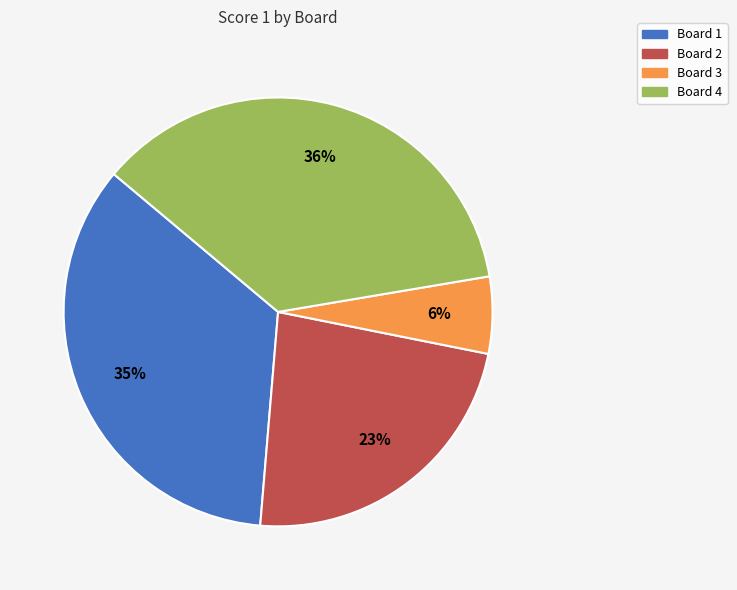

Does any single category account for the majority?

No